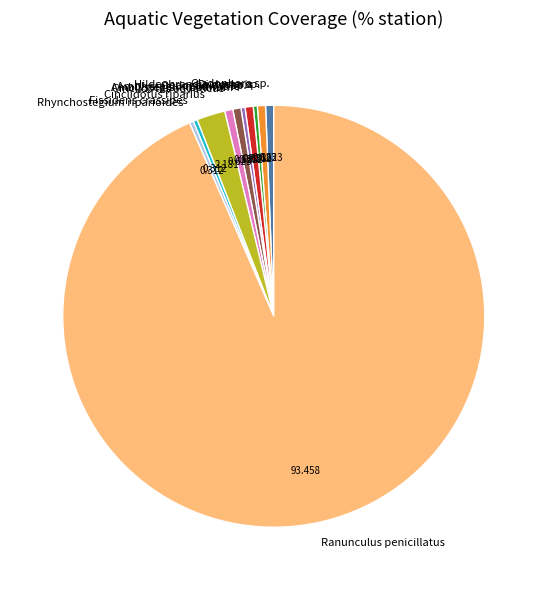

What is the largest slice in the pie chart?

Ranunculus penicillatus